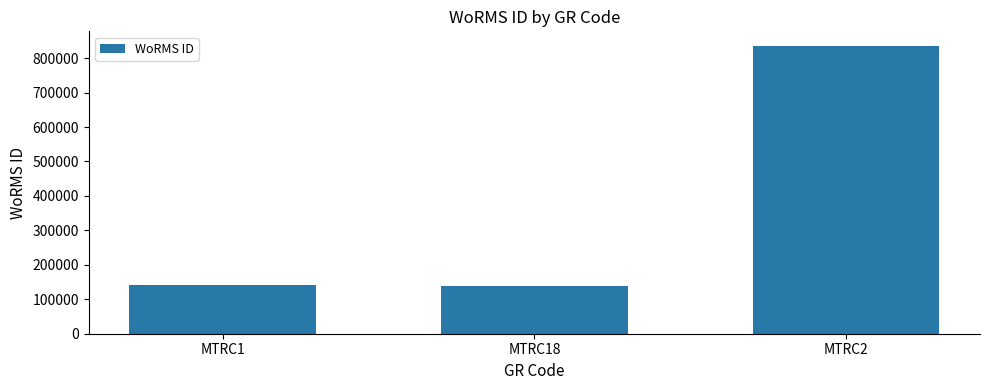

What is the difference between the maximum and second lowest values?

695553